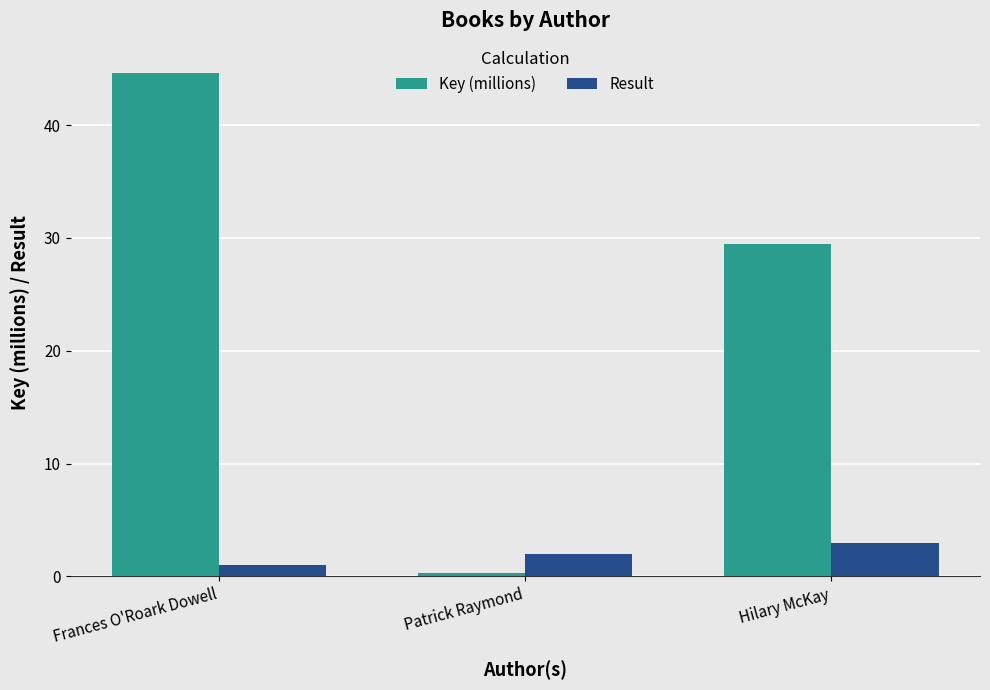

What is the average value of the Result series?

2.0